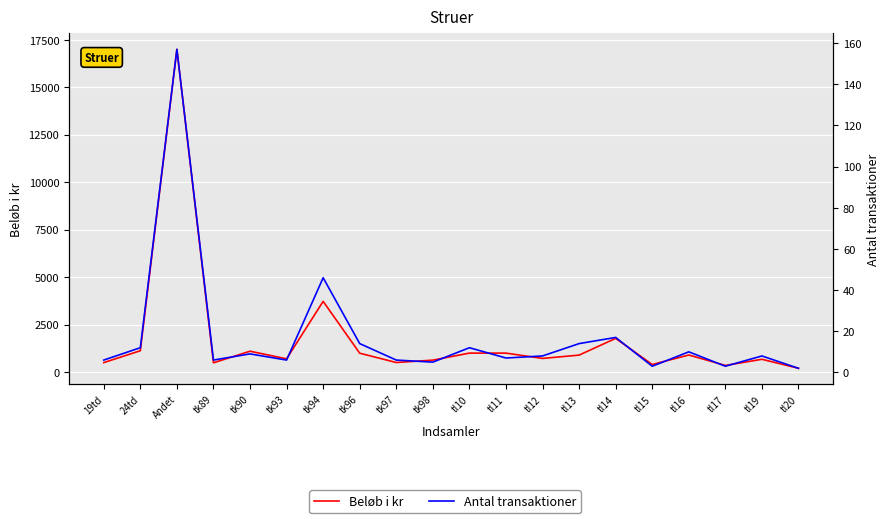

True or false: Beløb i kr and Antal transaktioner cross at least once.

False